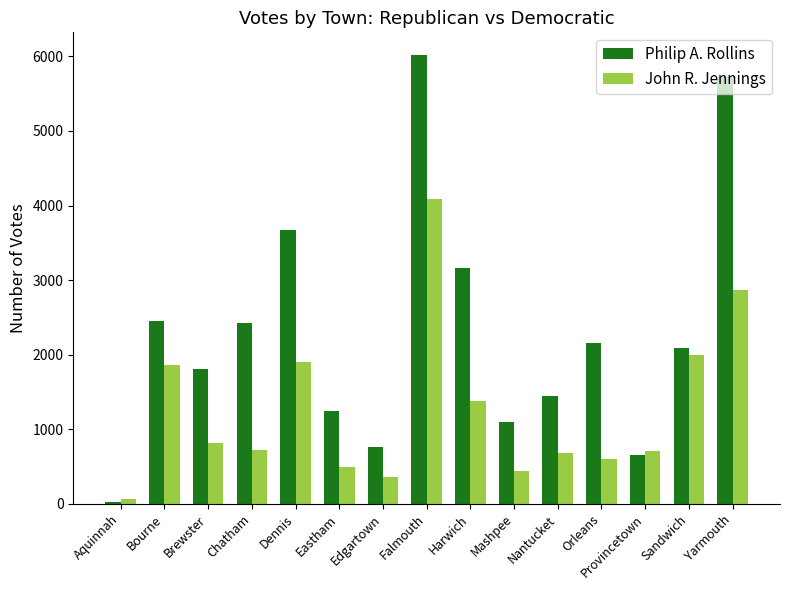

Rank the series by their average value, from highest to lowest.

Philip A. Rollins, John R. Jennings